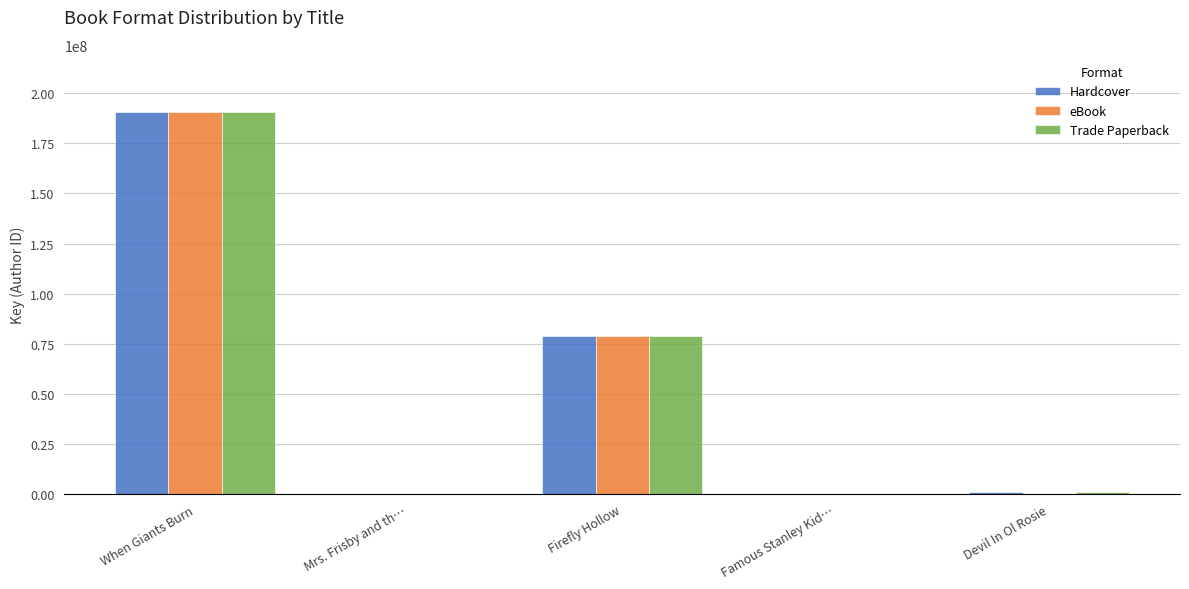

How many groups of bars are there?

5